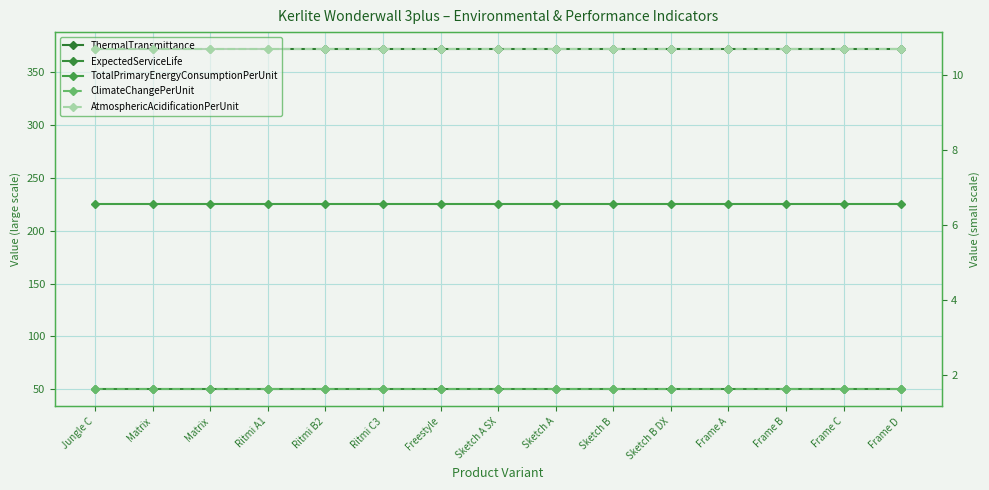

Count the number of categories in the chart.

15